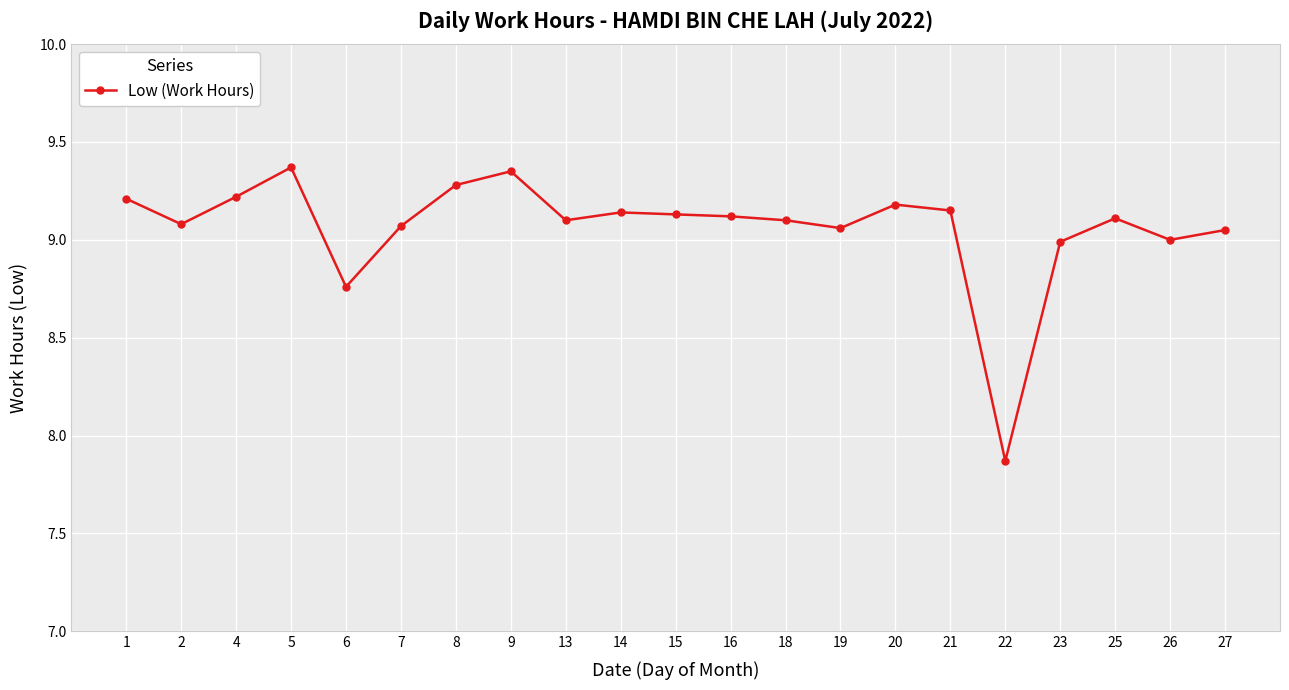

At which category does the chart reach its minimum across all series?

22